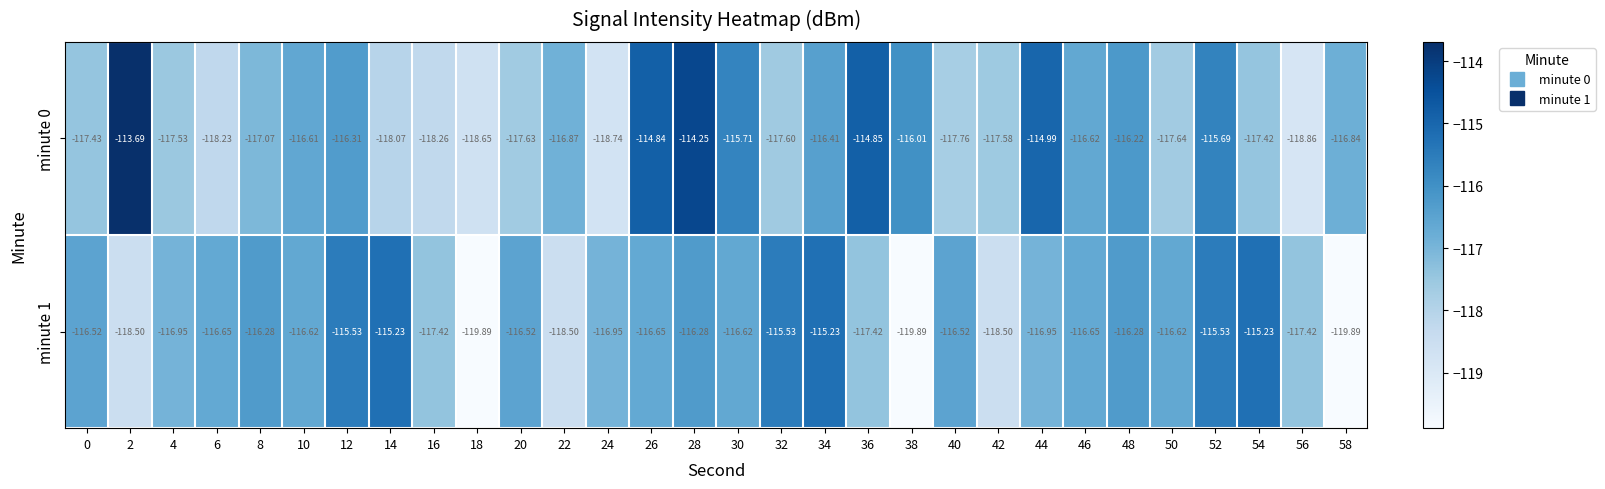

Is the value of minute 1 at 44 greater than the value of minute 0 at 12?

No